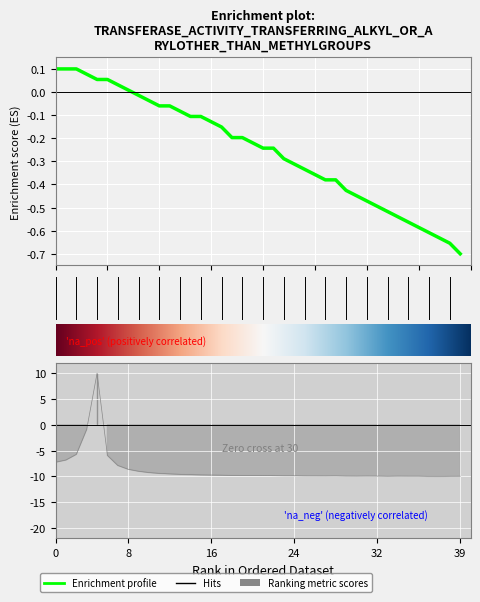

What is the sum of all amp values?

-346.7